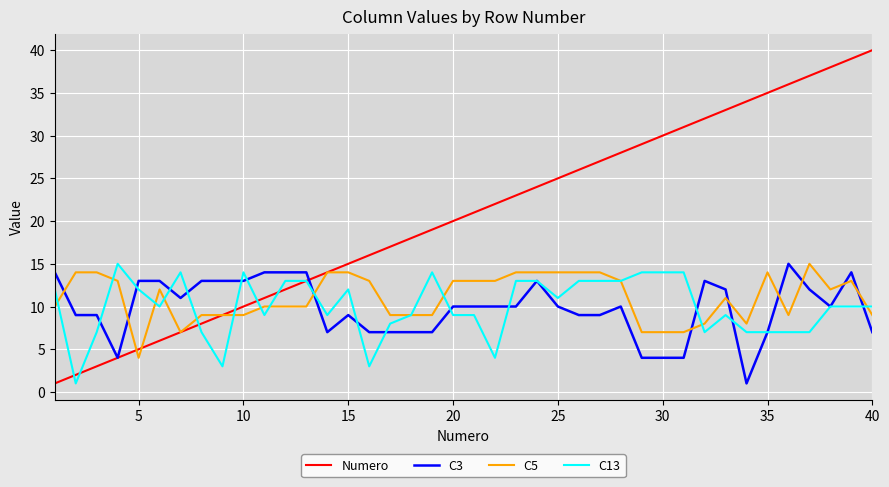

Which series has the widest spread of values?

Numero